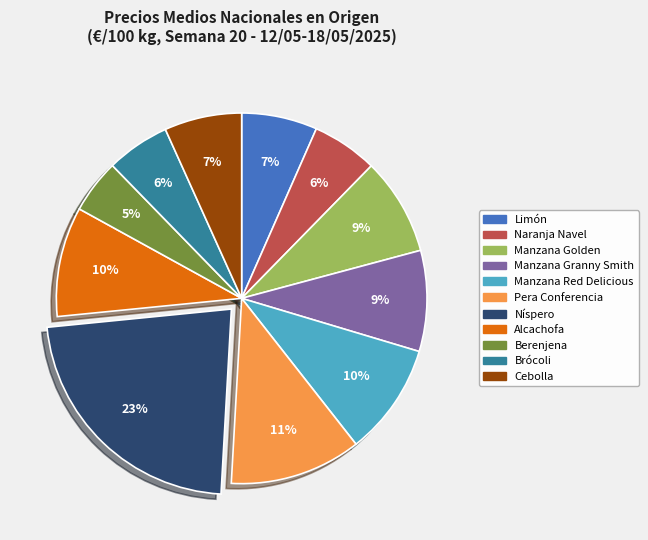

What is the ratio of the value at Níspero to the value at Manzana Red Delicious?

2.3